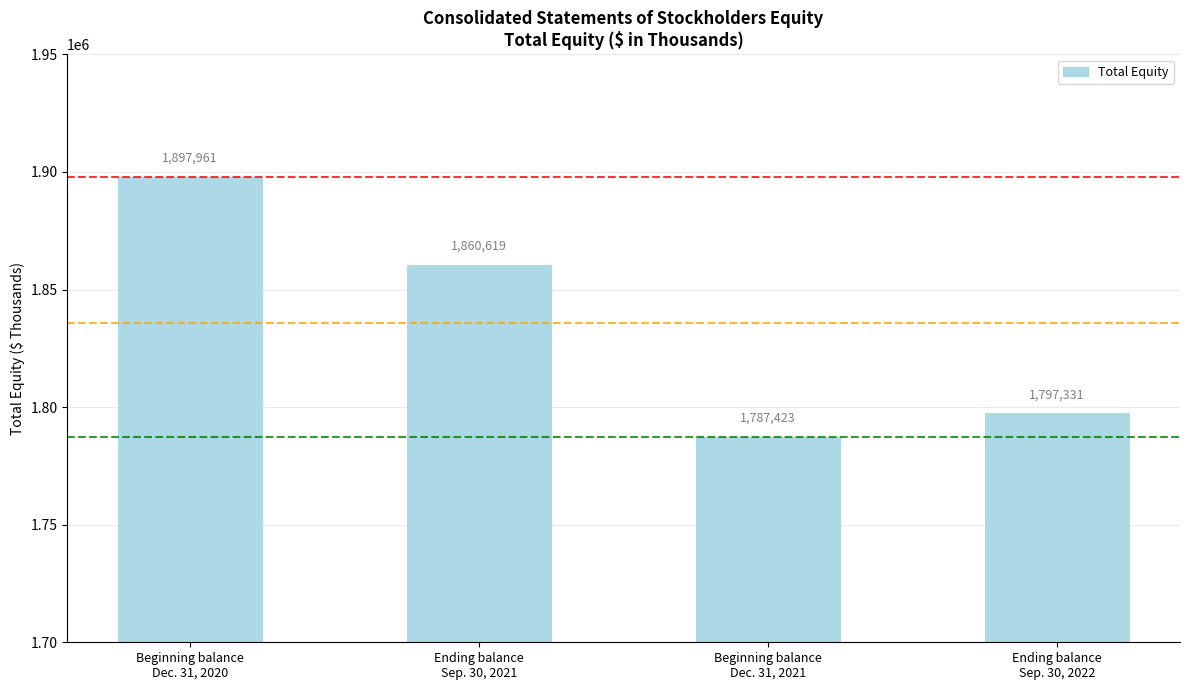

List the labels in order of value, largest first.

Beginning balance
Dec. 31, 2020, Ending balance
Sep. 30, 2021, Ending balance
Sep. 30, 2022, Beginning balance
Dec. 31, 2021